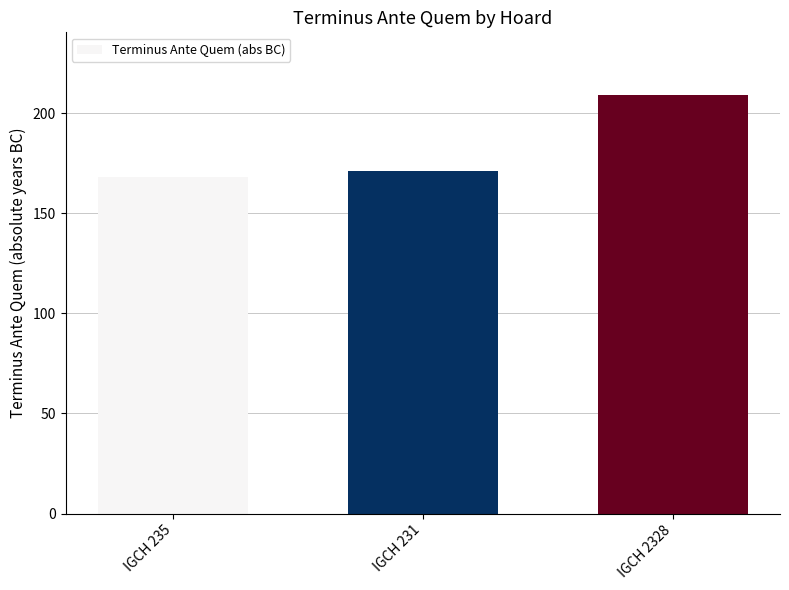

List the labels in order of value, largest first.

IGCH 2328, IGCH 231, IGCH 235